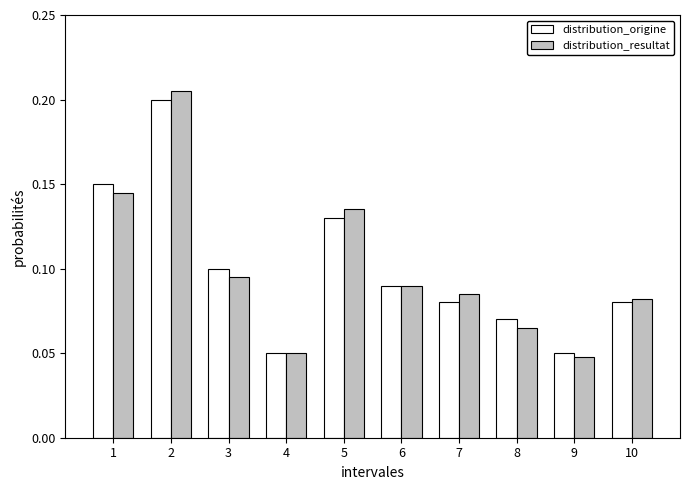

Which series changed the most between 1 and 4?

distribution_origine